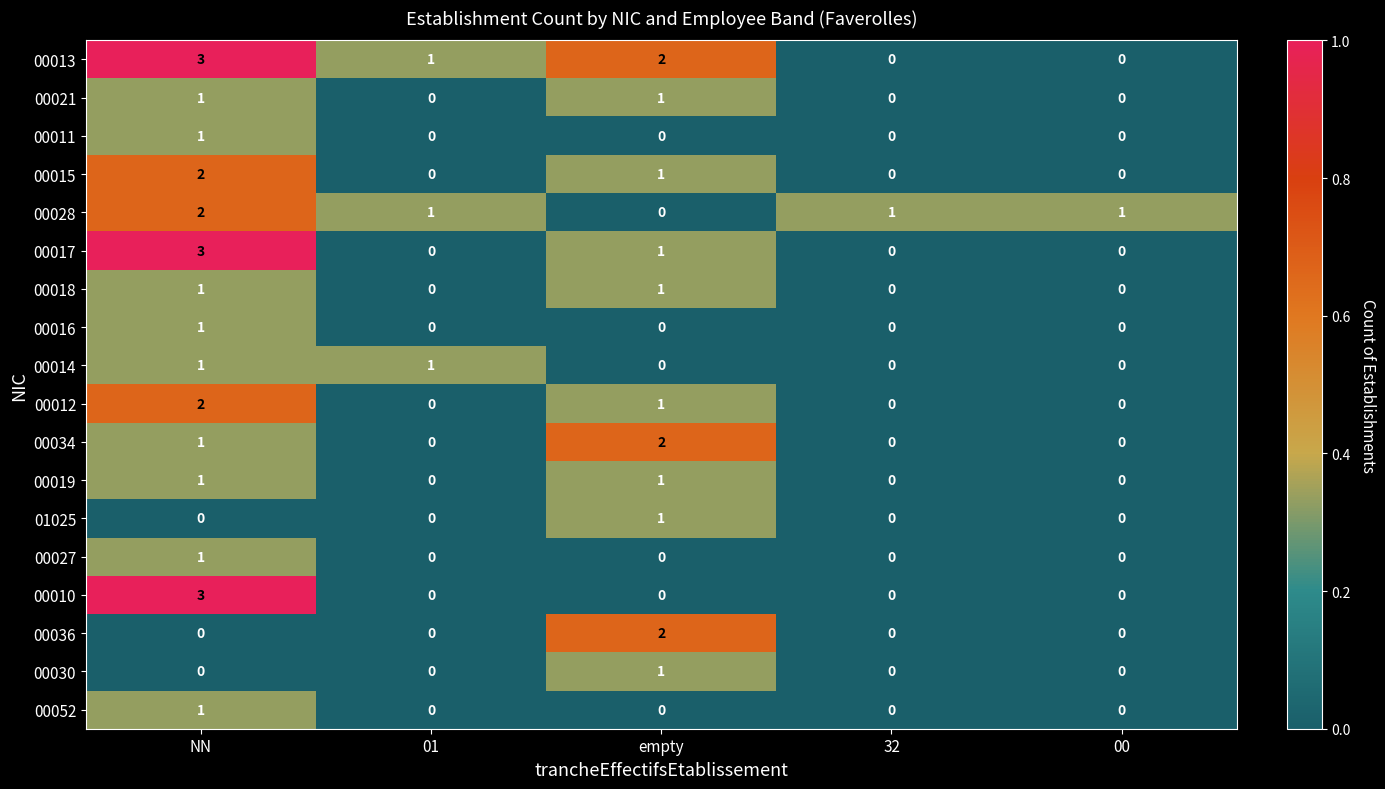

How many 00011 values are between 0 and 1?

5